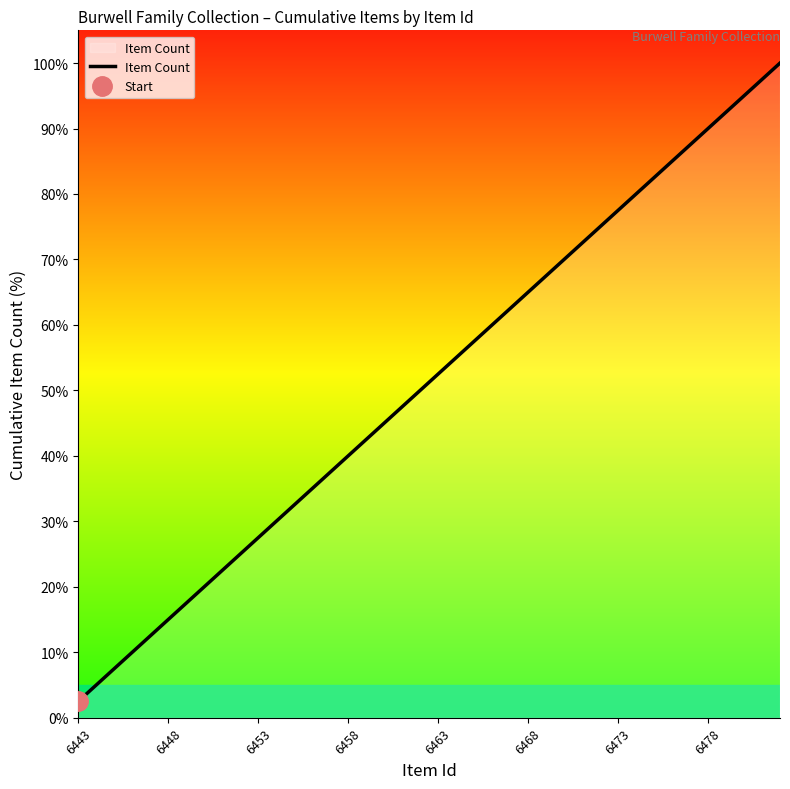

The Item Count series shows 137.7 at 6473. True or false?

False